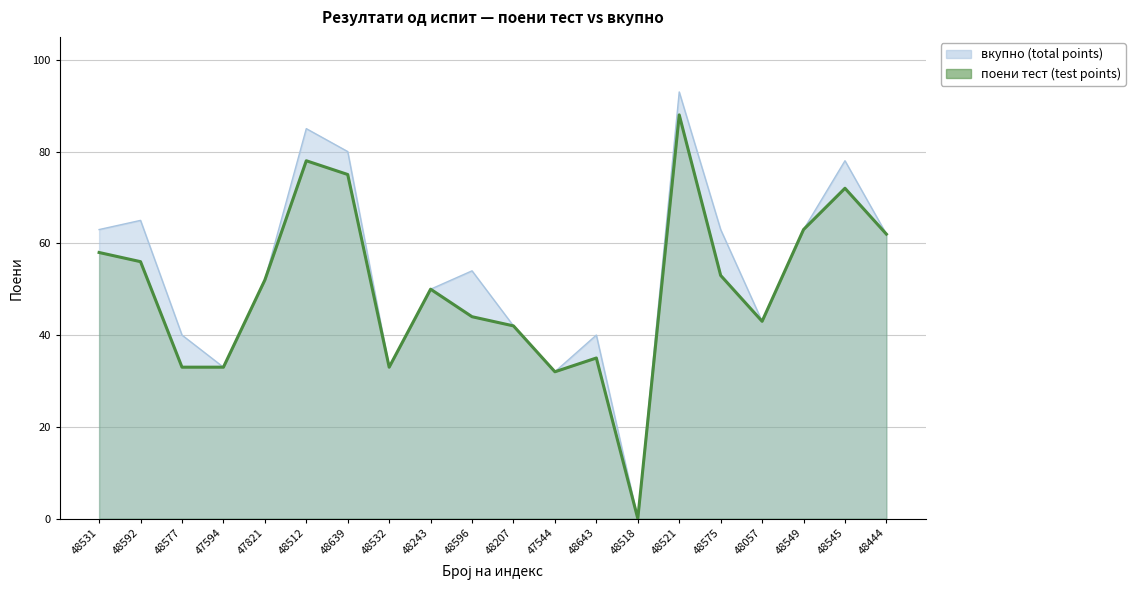

Reading left to right, extract all data points from this chart.

поени тест: 58	56	33	33	52	78	75	33	50	44	42	32	35	0	88	53	43	63	72	62
вкупно: 63	65	40	33	52	85	80	33	50	54	42	32	40	0	93	63	43	63	78	62